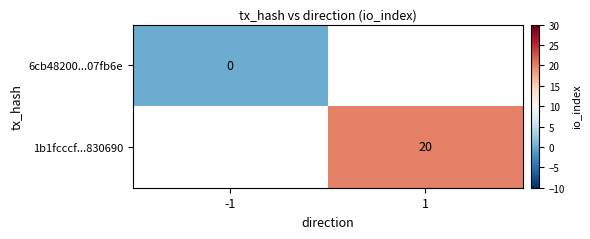

What is the maximum value shown in the chart?

20.0